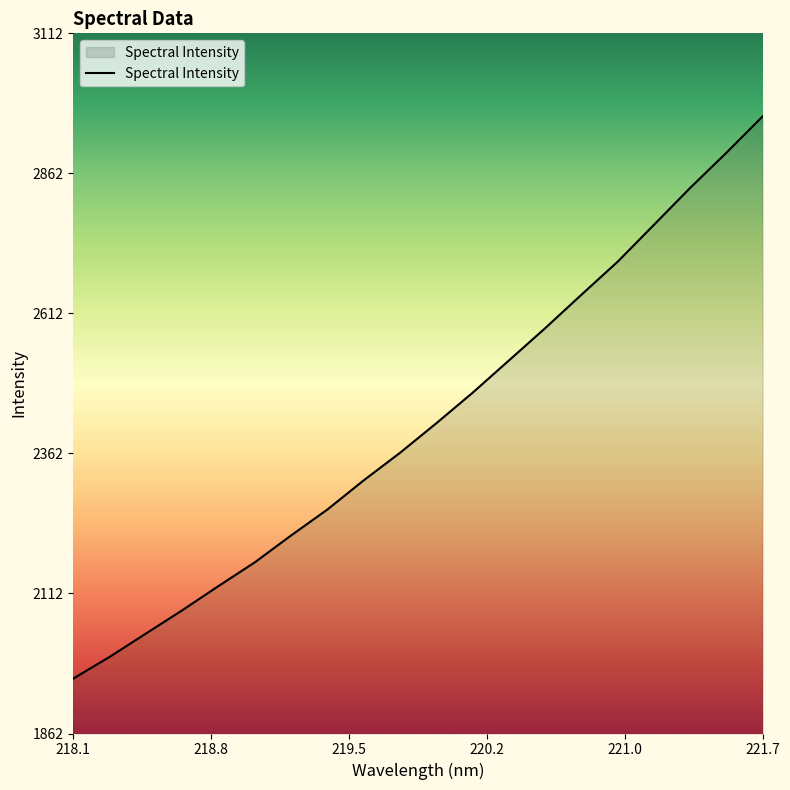

What is the greatest value displayed?

2964.4